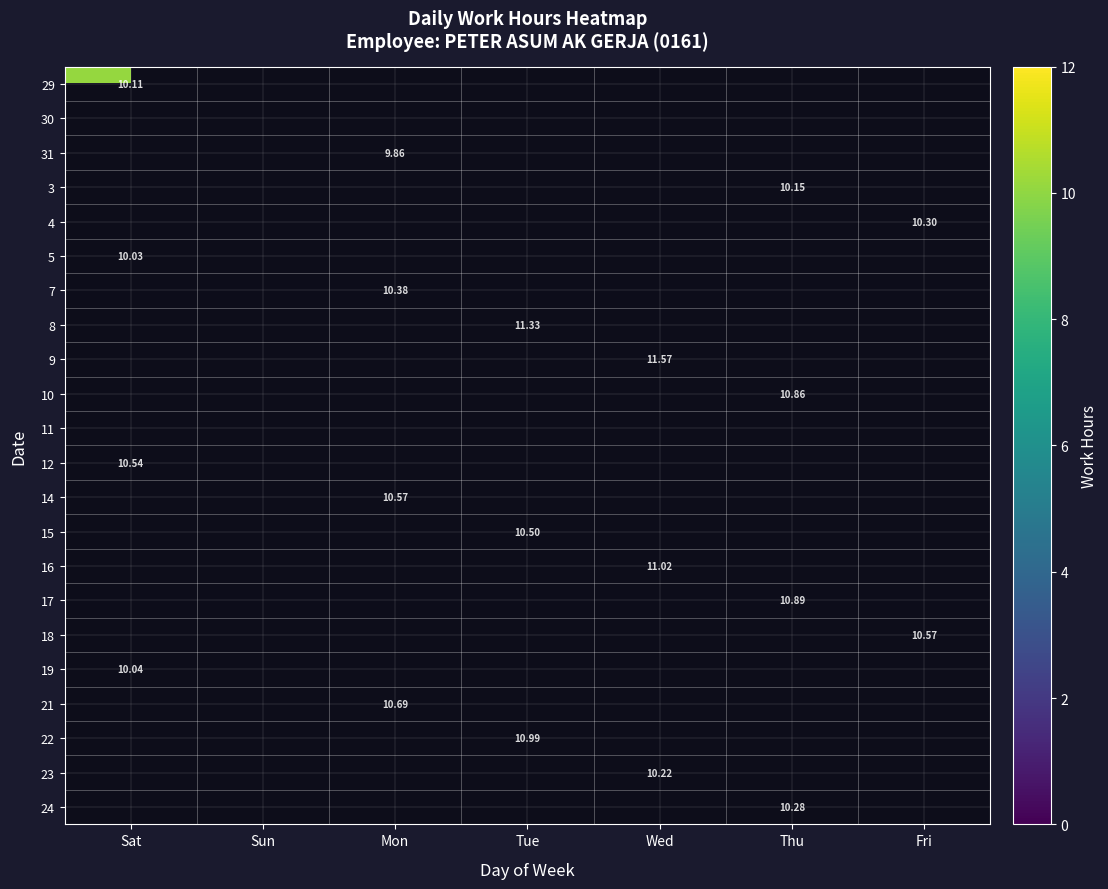

Which category has the highest value across all series?

Wed